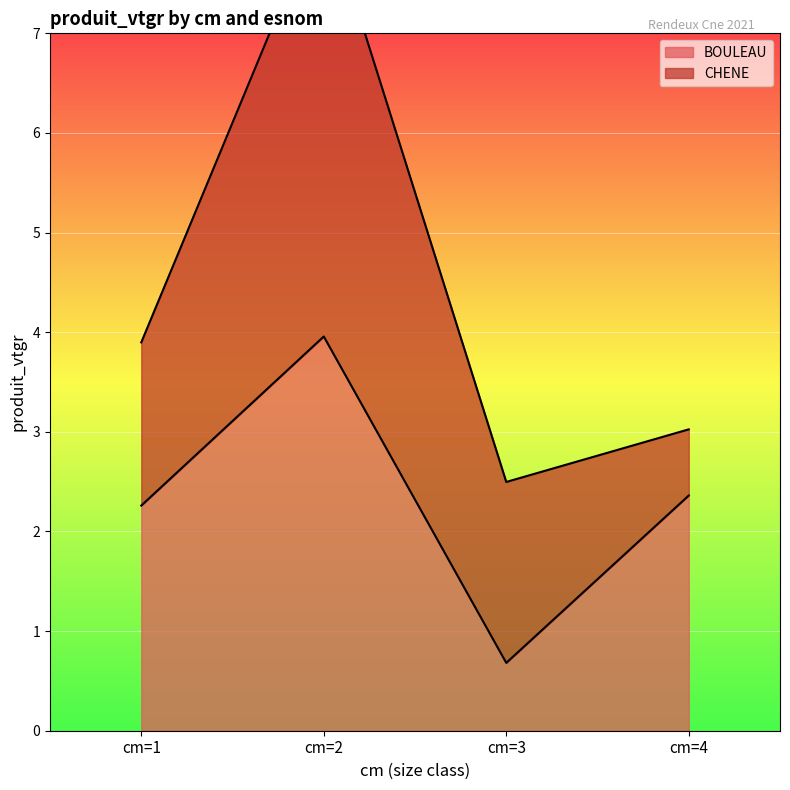

At which label is the value closest to 2?

cm=1